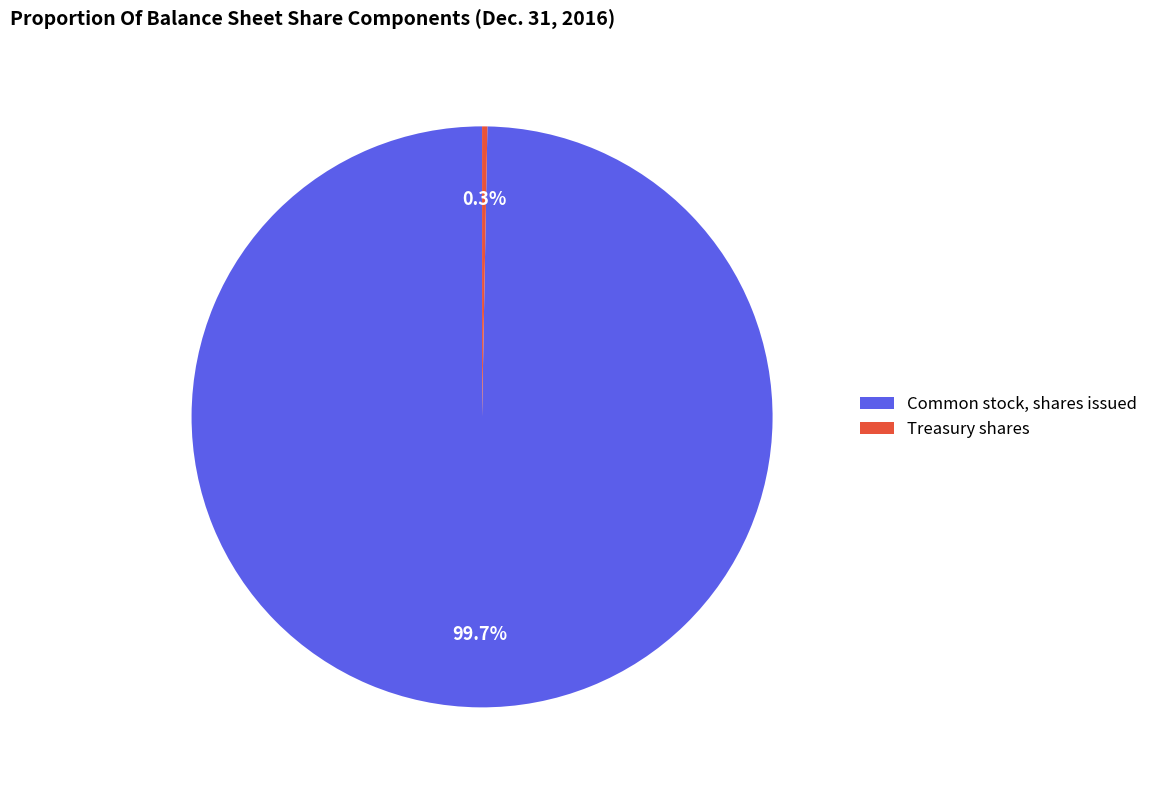

Does any single category account for the majority?

Yes